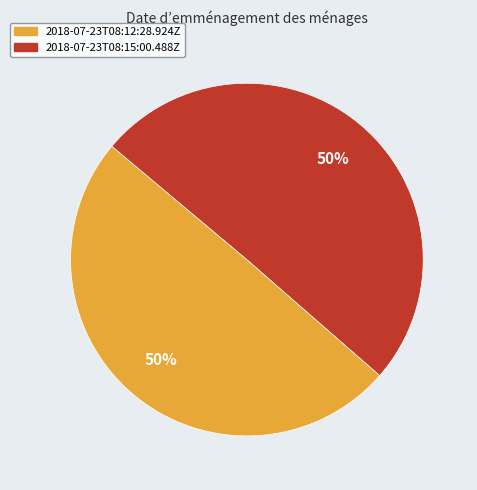

Do 2018-07-23T08:15:00.488Z and 2018-07-23T08:12:28.924Z together represent more than half of the pie?

Yes